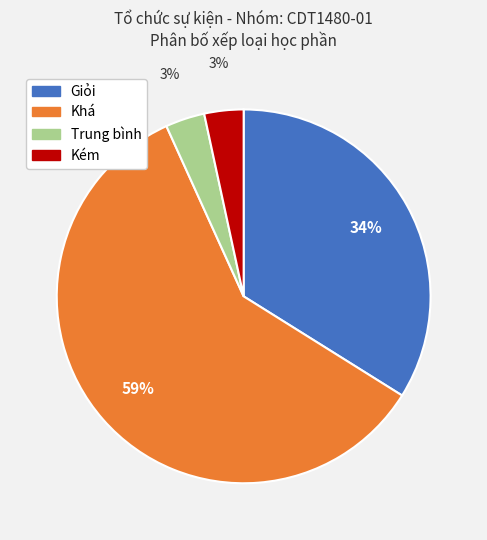

To the nearest percent, what is the average slice percentage?

25%